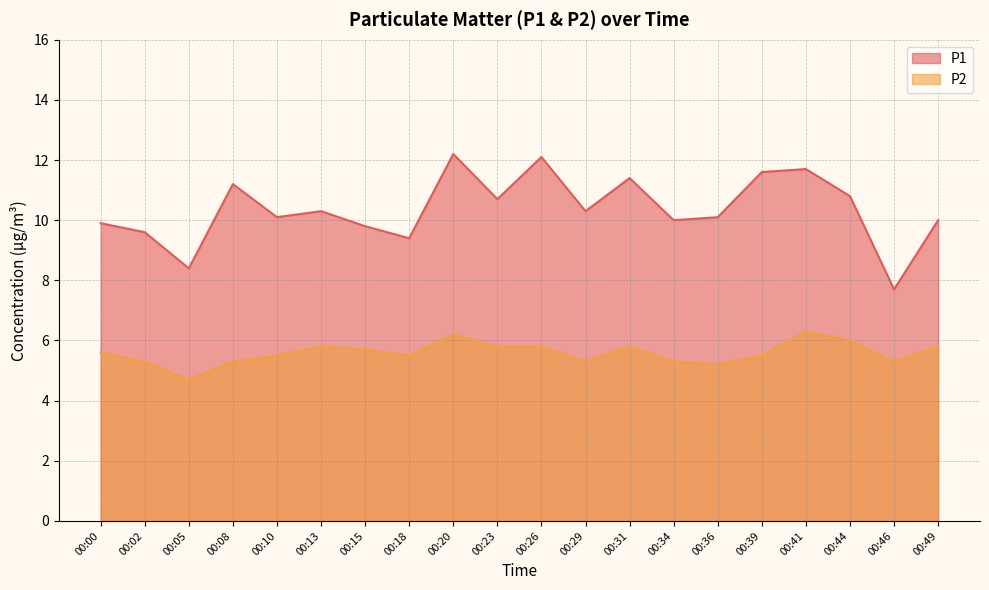

How many data points in P2 are less than 5?

1